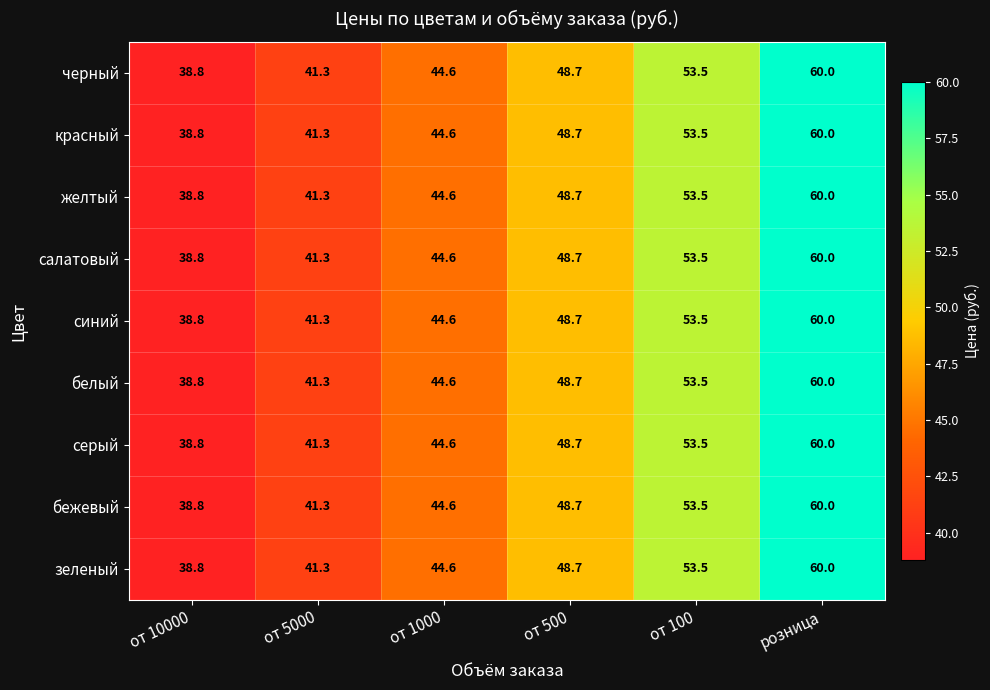

Where is синий nearest to the value 49?

от 500